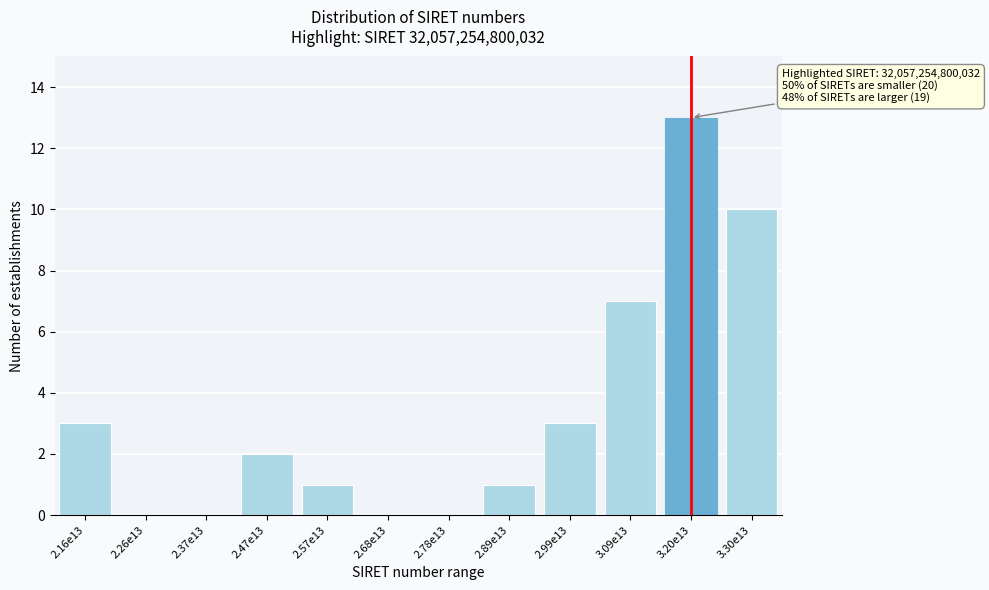

Reading left to right, what are all the values shown in this chart?

2.16e13=3	2.26e13=0	2.37e13=0	2.47e13=2	2.57e13=1	2.68e13=0	2.78e13=0	2.89e13=1	2.99e13=3	3.09e13=7	3.20e13=13	3.30e13=10